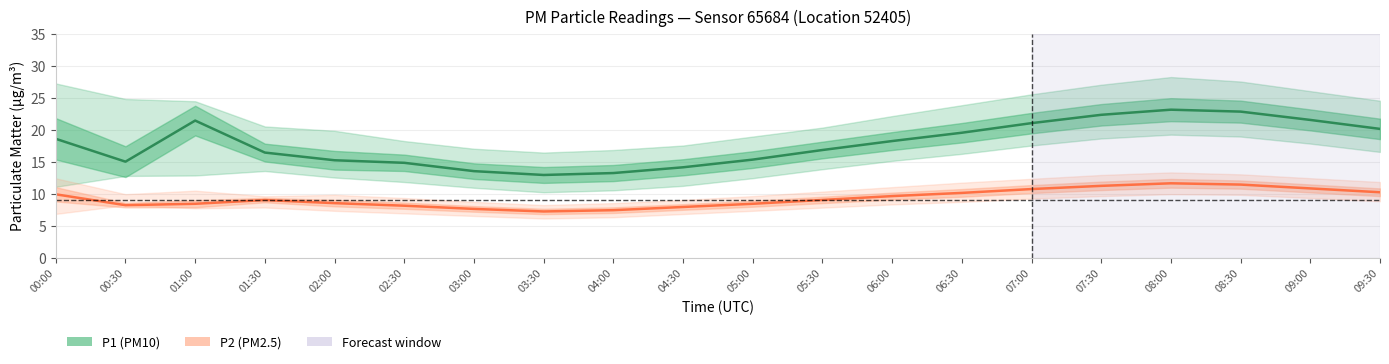

Where is P1 (PM10) nearest to the value 18?

06:00